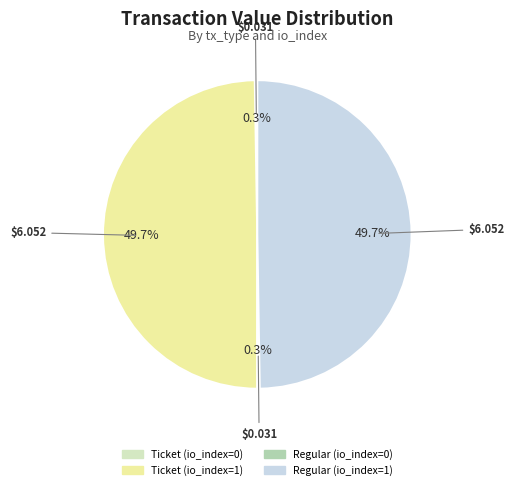

True or false: Ticket (io_index=1) accounts for 35% of the total.

False